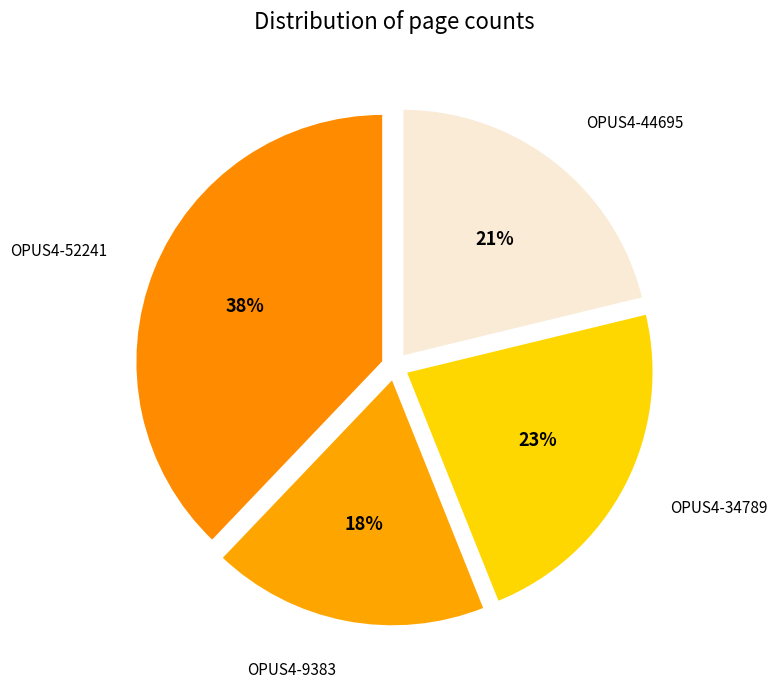

Between OPUS4-52241 and OPUS4-9383, which is larger?

OPUS4-52241